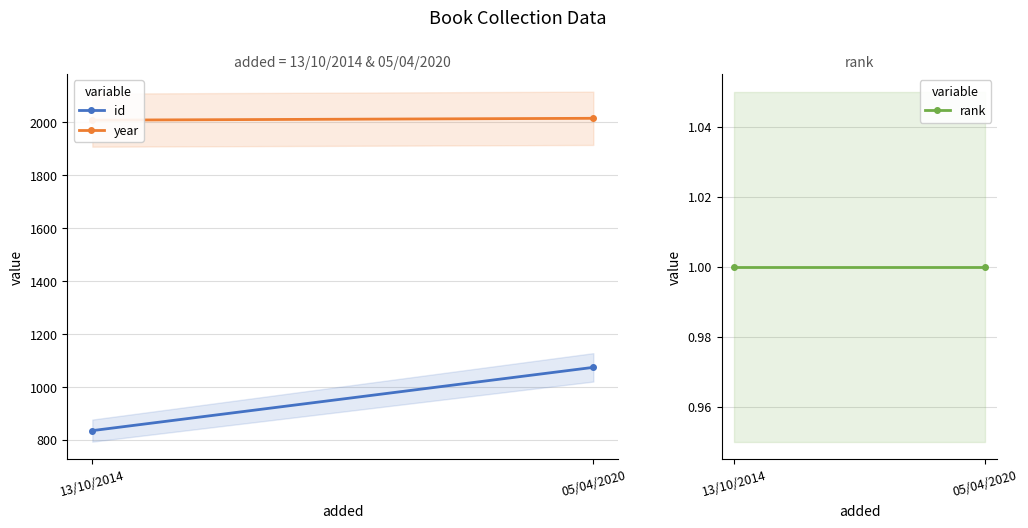

Reading left to right, extract all data points from this chart.

id: 13/10/2014=834	05/04/2020=1073
year: 13/10/2014=2007	05/04/2020=2014
rank: 13/10/2014=1	05/04/2020=1